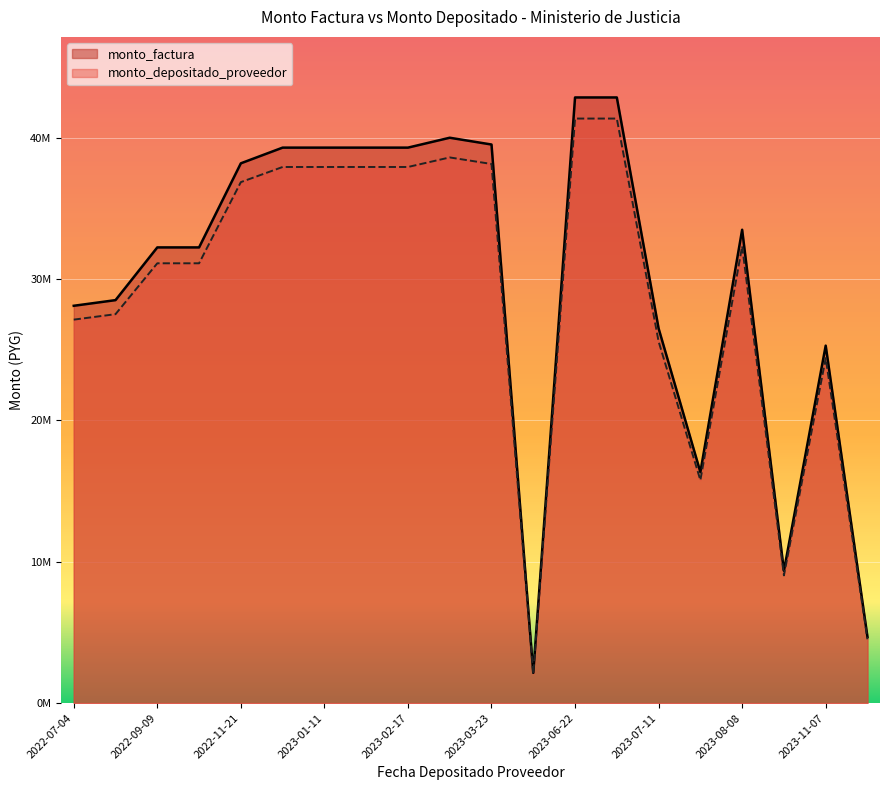

Count the number of categories in the chart.

20